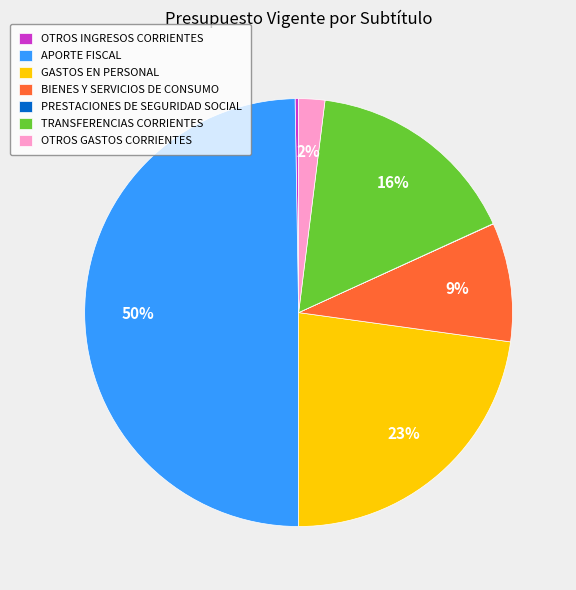

The APORTE FISCAL slice represents 36% of the pie. True or false?

False